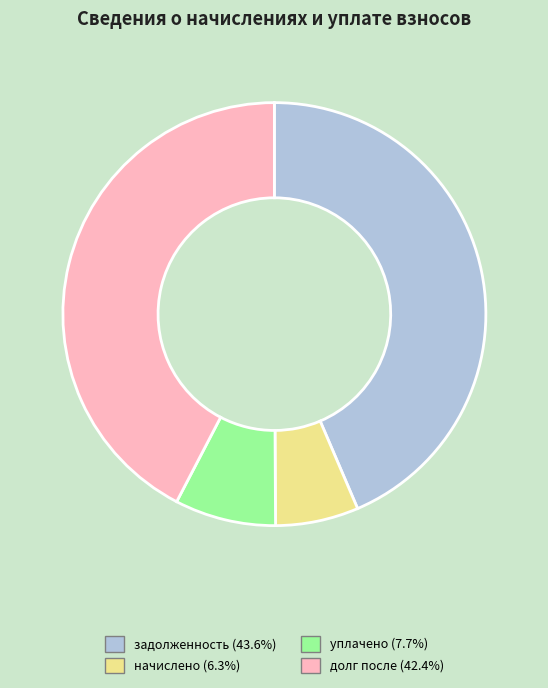

Is there any slice that represents more than half of the pie?

No